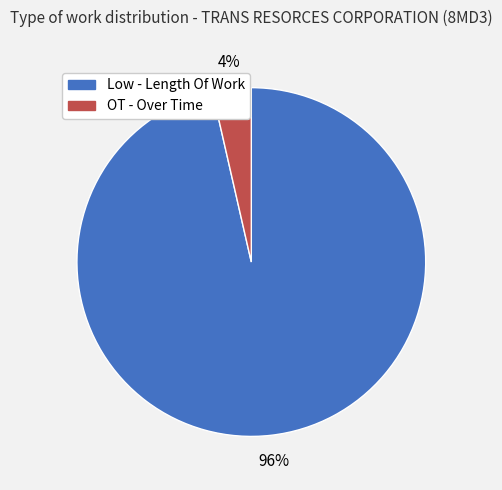

What is the largest slice in the pie chart?

Low - Length Of Work